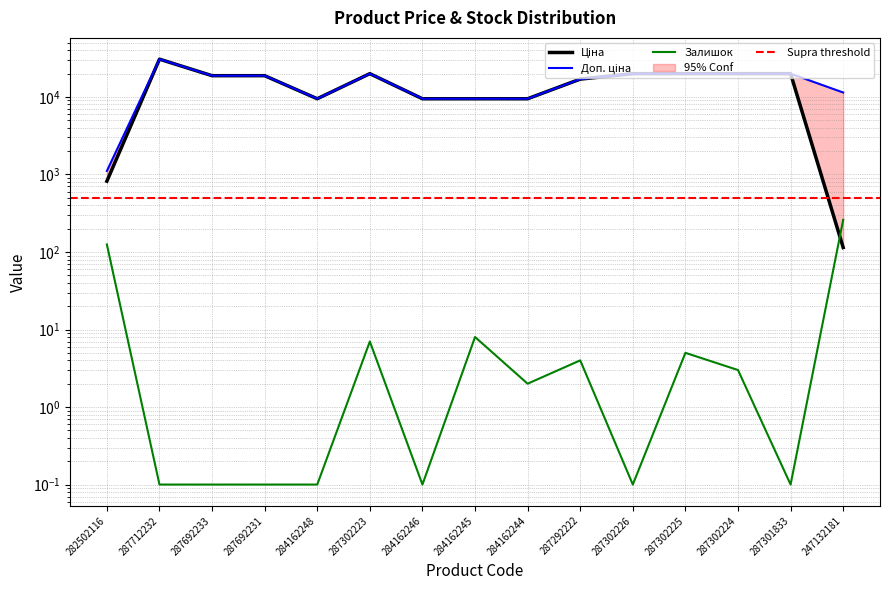

What is the label of the 4th point from the right?

287302225